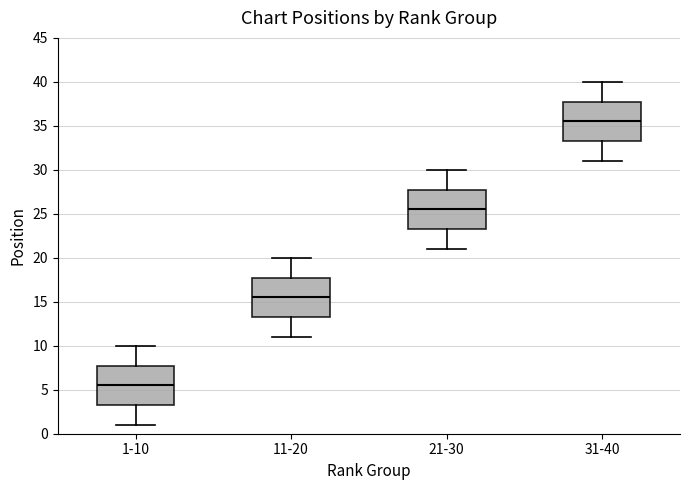

Where does the median line of the box for 31-40 sit on the y-axis? The values are not printed on the chart, so give them approximately, as read against the axis.

35.5